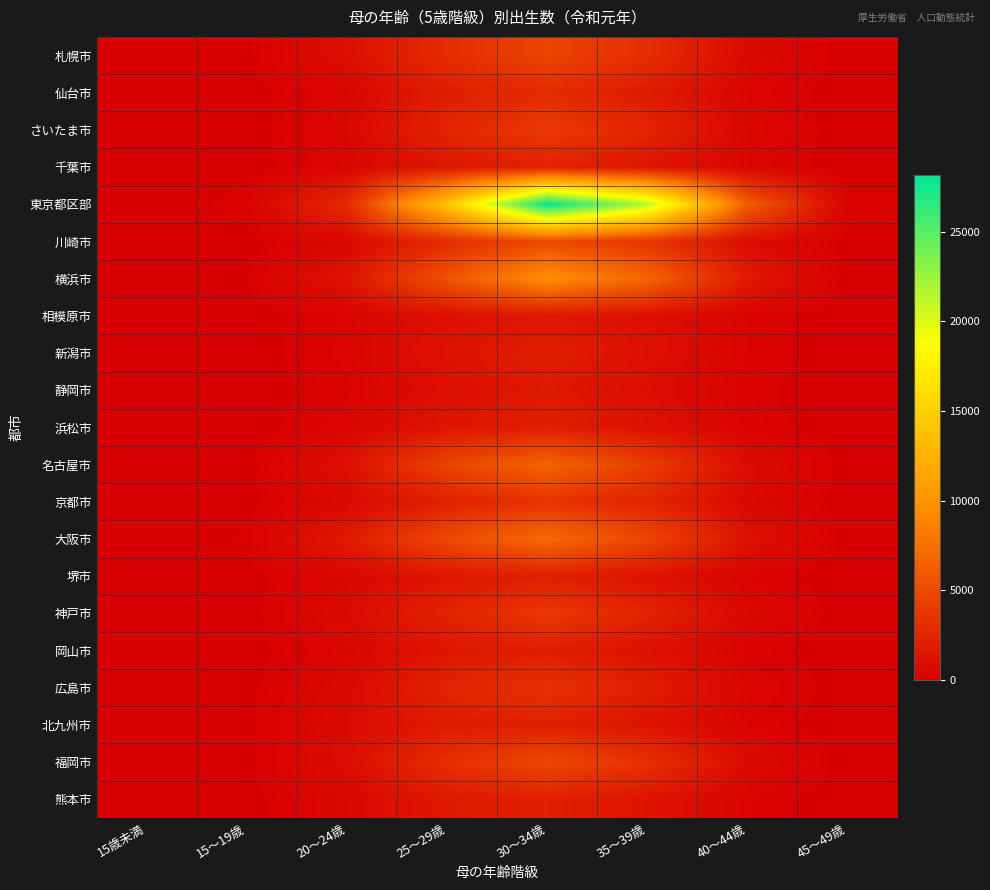

Which series has the largest range (max minus min)?

東京都区部